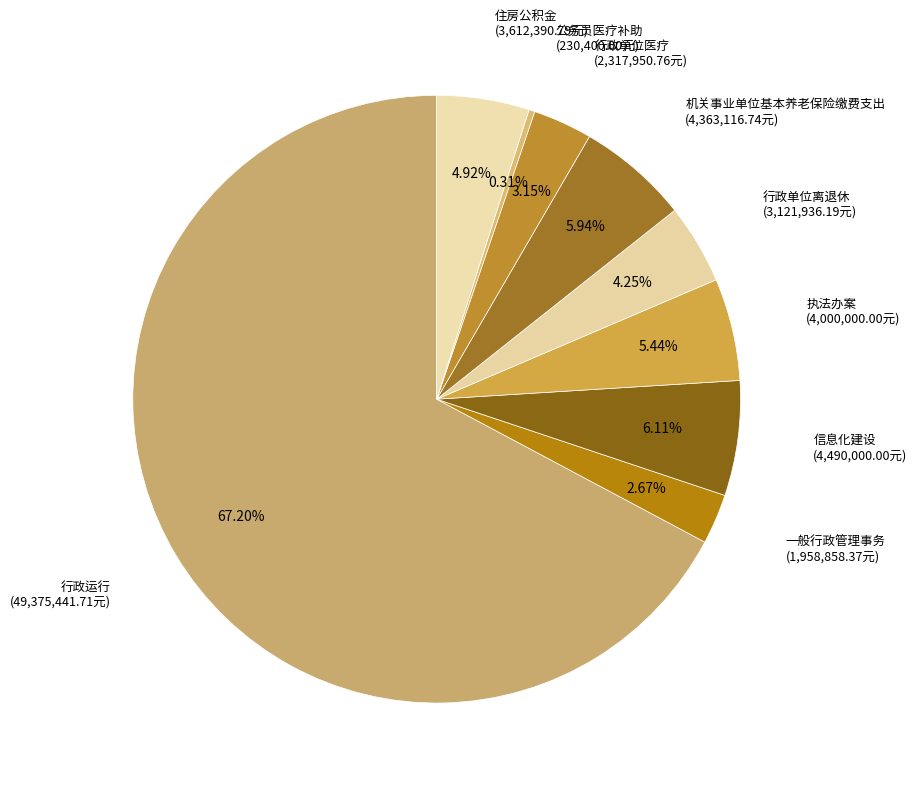

Is there any slice that represents more than half of the pie?

Yes